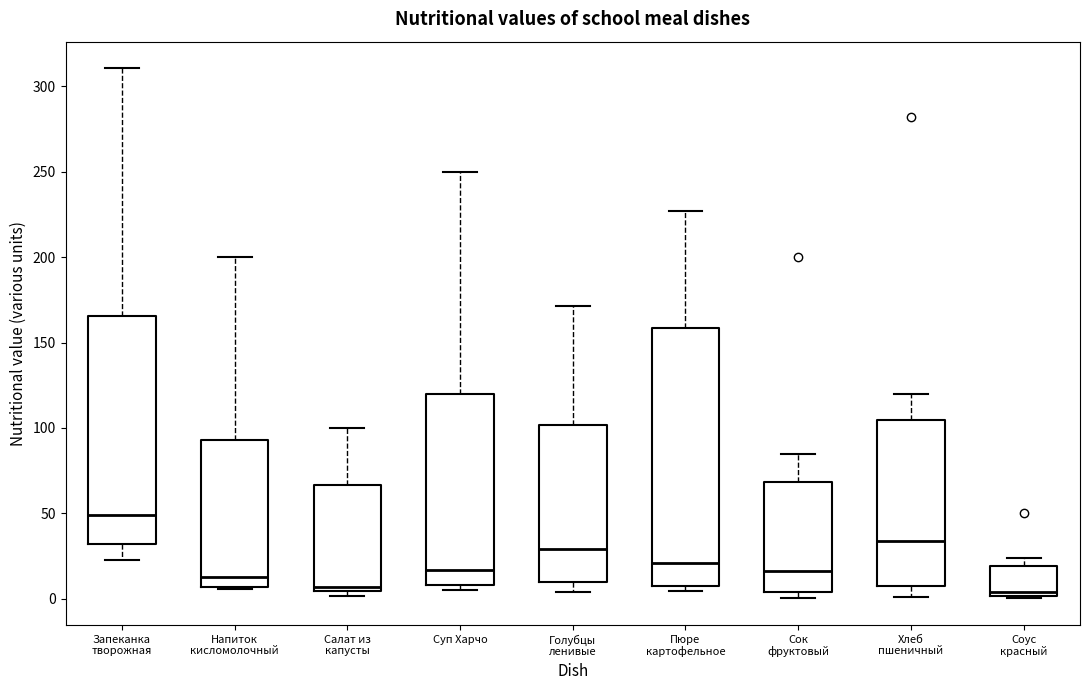

Comparing the boxes themselves (not the whiskers), which one is the tallest?

Пюре картофельное